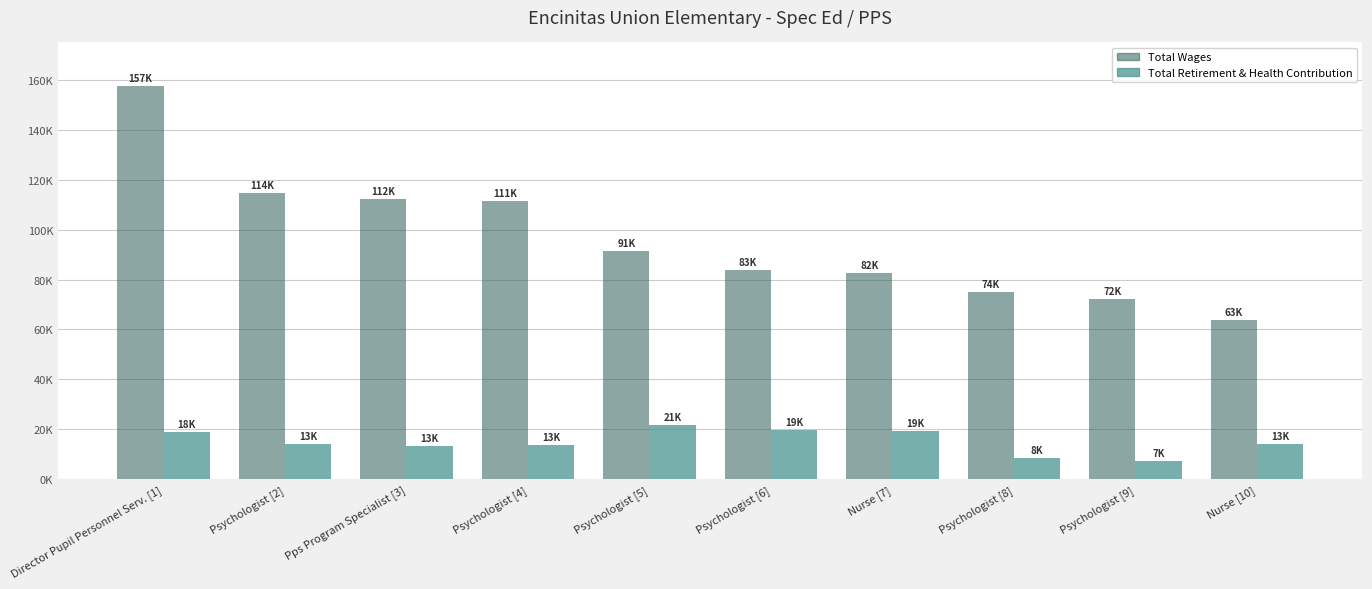

Read the Total Retirement & Health Contribution value at Director Pupil Personnel Serv..

18908